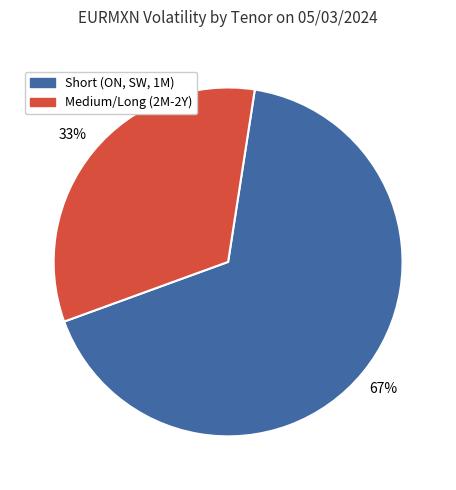

What is the majority slice?

Short (ON, SW, 1M)